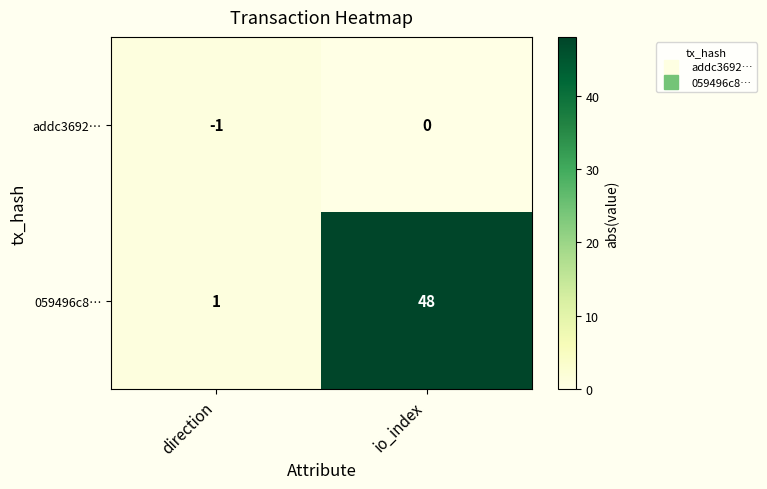

Reading right to left, list all the values displayed in this chart.

addc3692…: io_index=0	direction=-1
059496c8…: io_index=48	direction=1